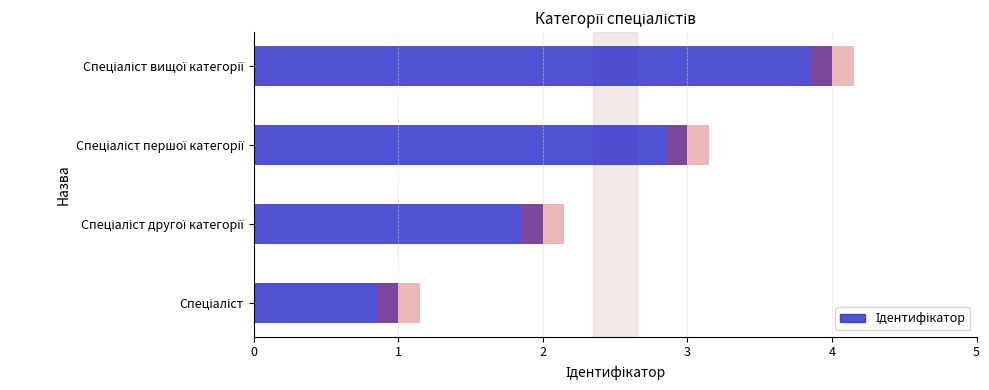

What is the difference between the maximum and minimum values?

3